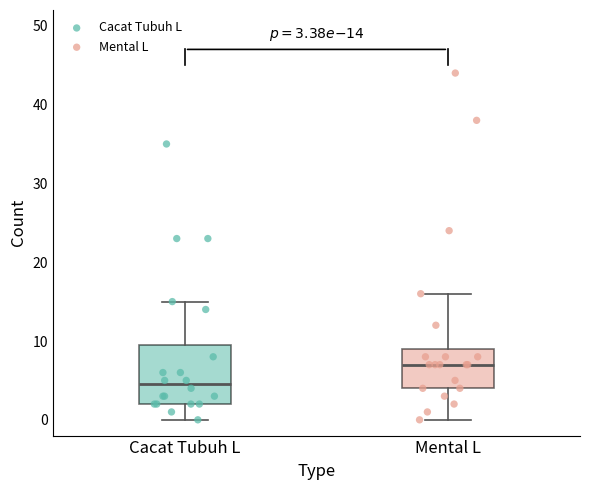

Which box's median line is the lowest?

Cacat Tubuh L